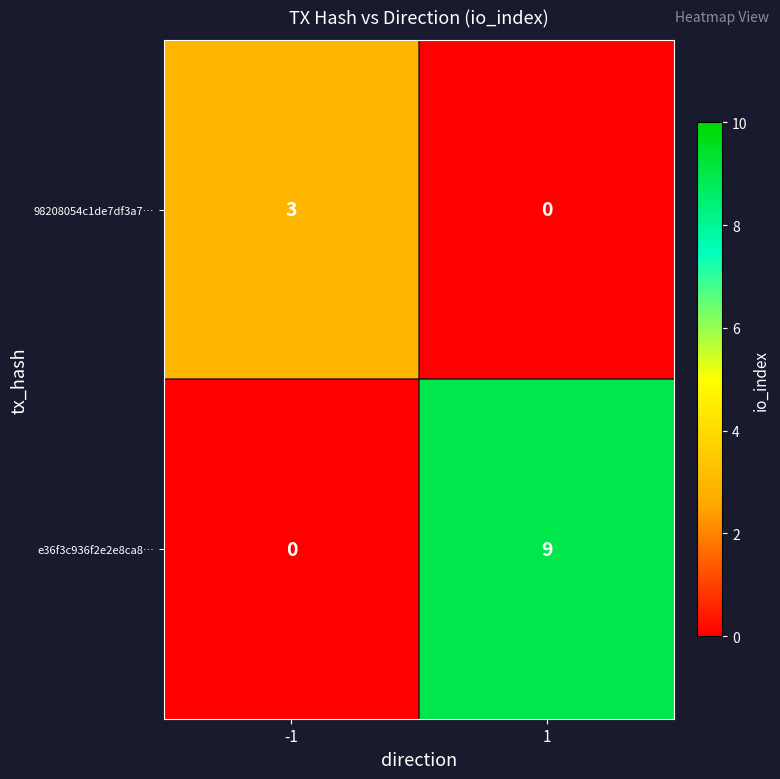

Which series has the largest total across all categories?

e36f3c936f2e2e8ca8…